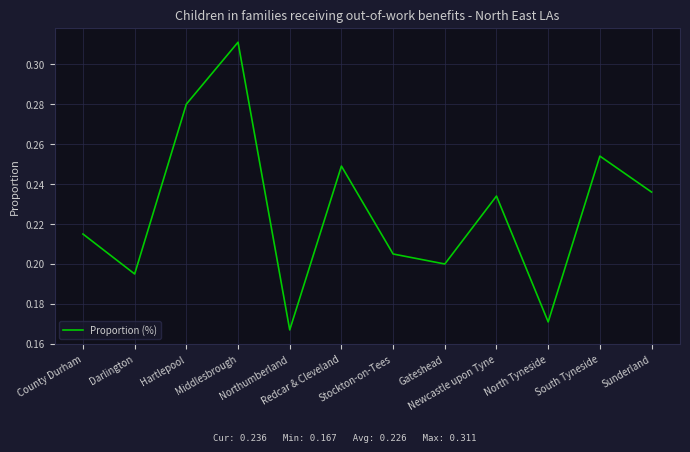

Reading left to right, extract all data points from this chart.

0.2	0.2	0.3	0.3	0.2	0.2	0.2	0.2	0.2	0.2	0.3	0.2